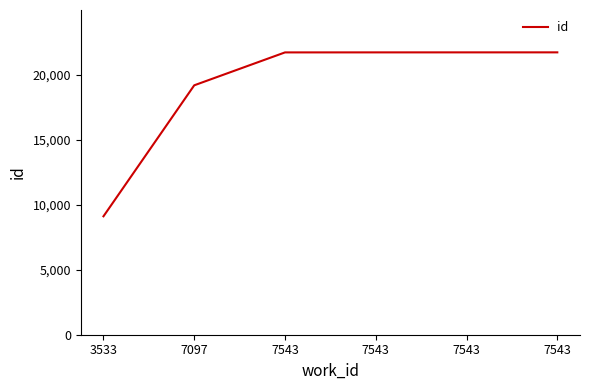

How many lines are shown in the chart?

1